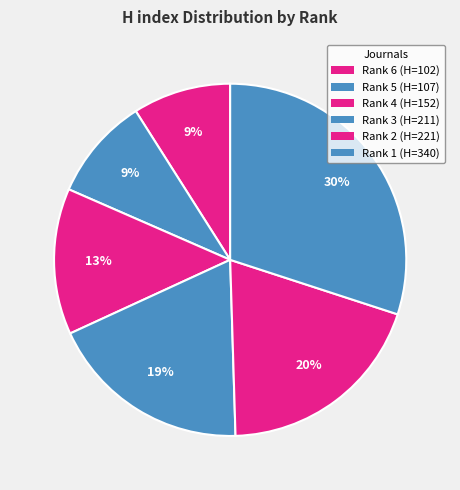

Which category has the biggest portion of the pie?

Rank 1